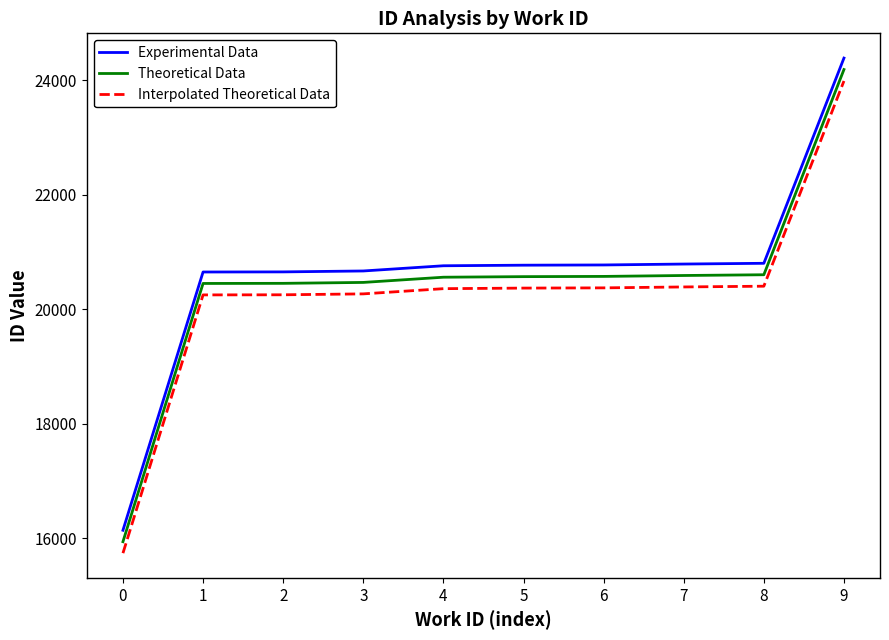

The Experimental Data series shows 4277 at 0. True or false?

False